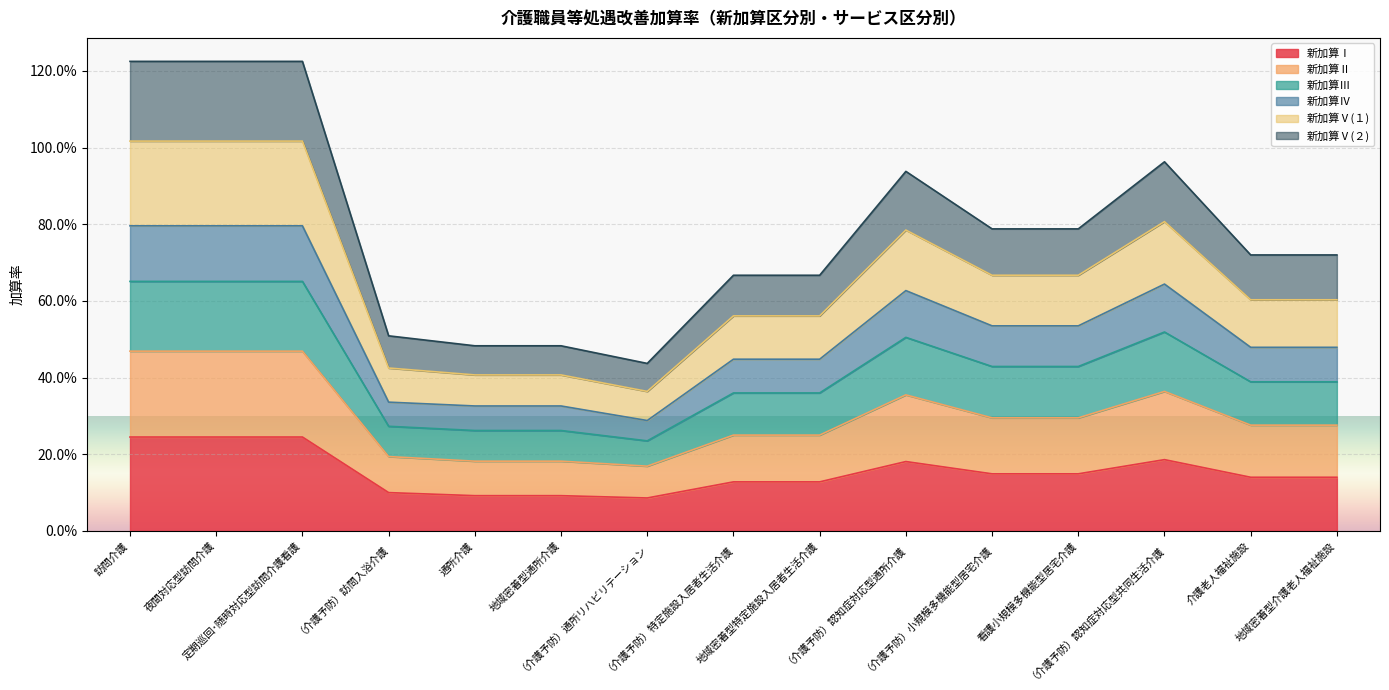

The 新加算Ⅳ series shows 0.2 at （介護予防）認知症対応型通所介護. True or false?

False